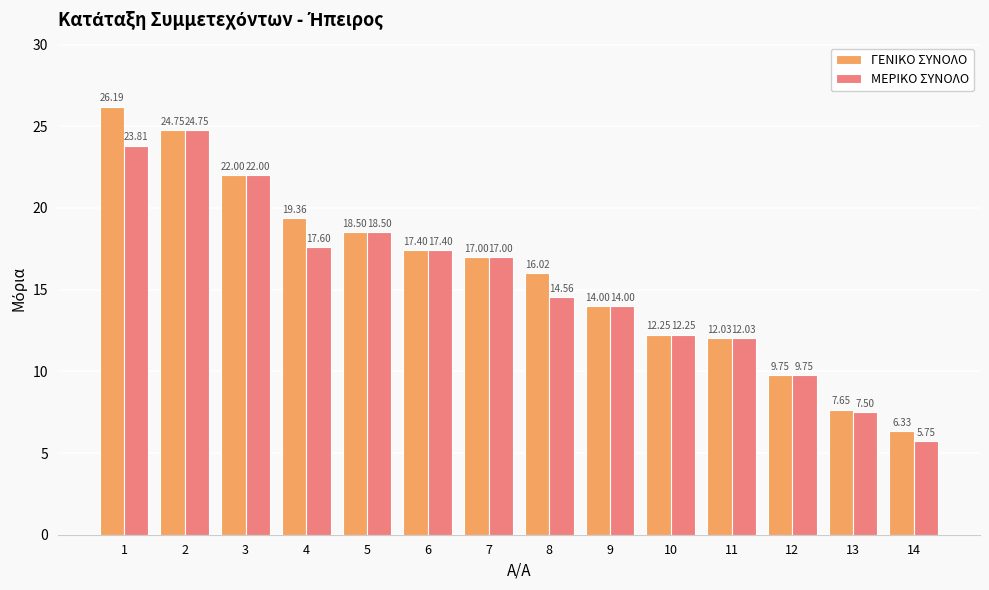

What is the value of the ΜΕΡΙΚΟ ΣΥΝΟΛΟ bar at the 9th from the left?

14.0